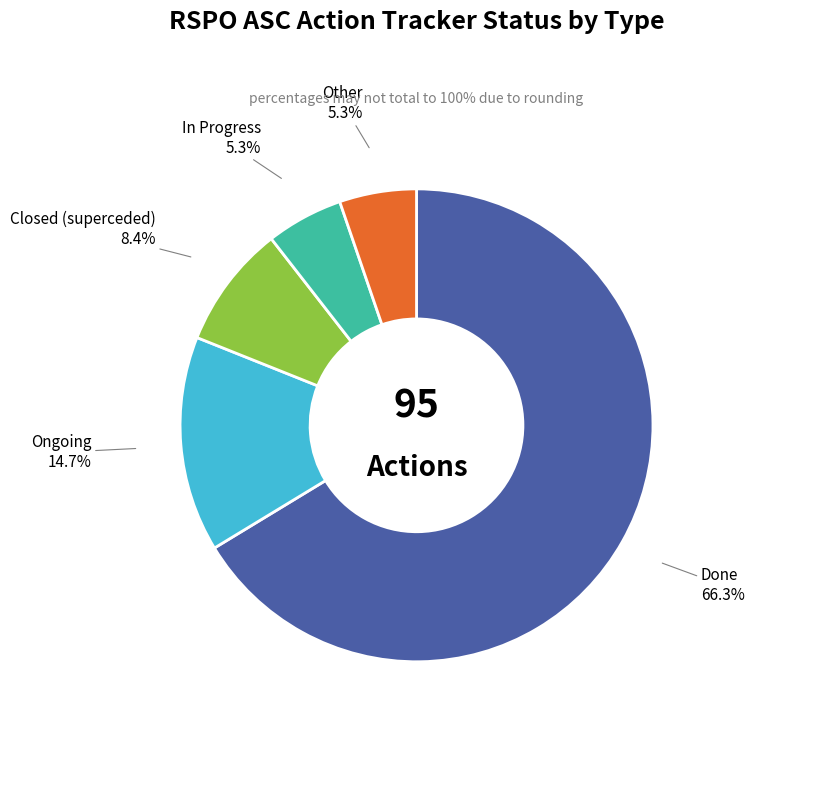

Do Other and In Progress together represent more than half of the pie?

No